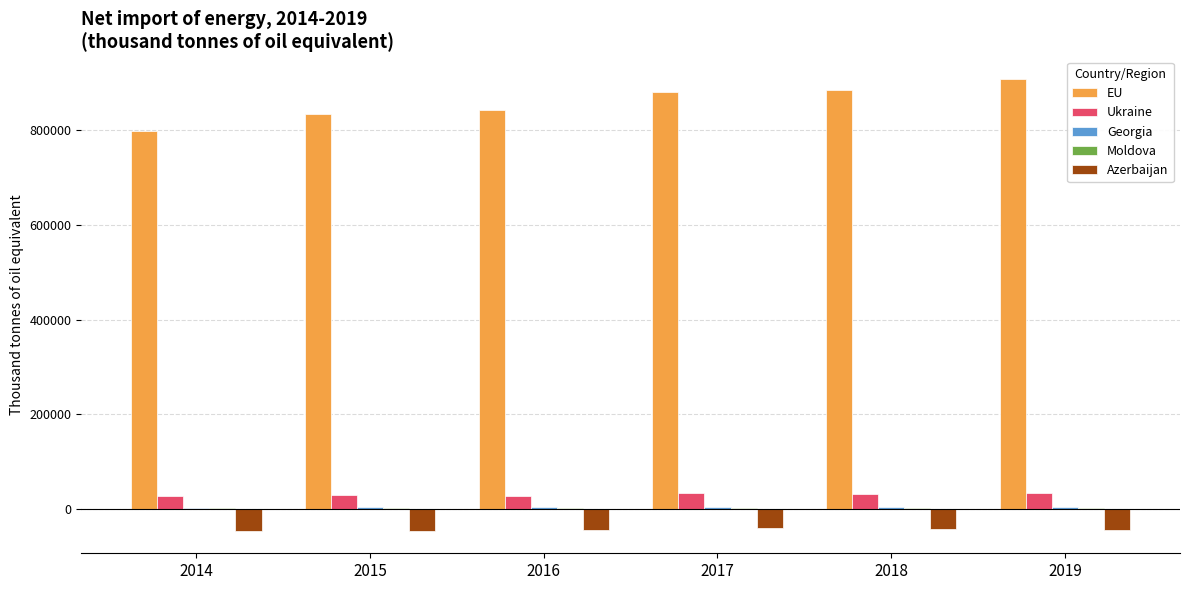

Which series has the largest range (max minus min)?

EU